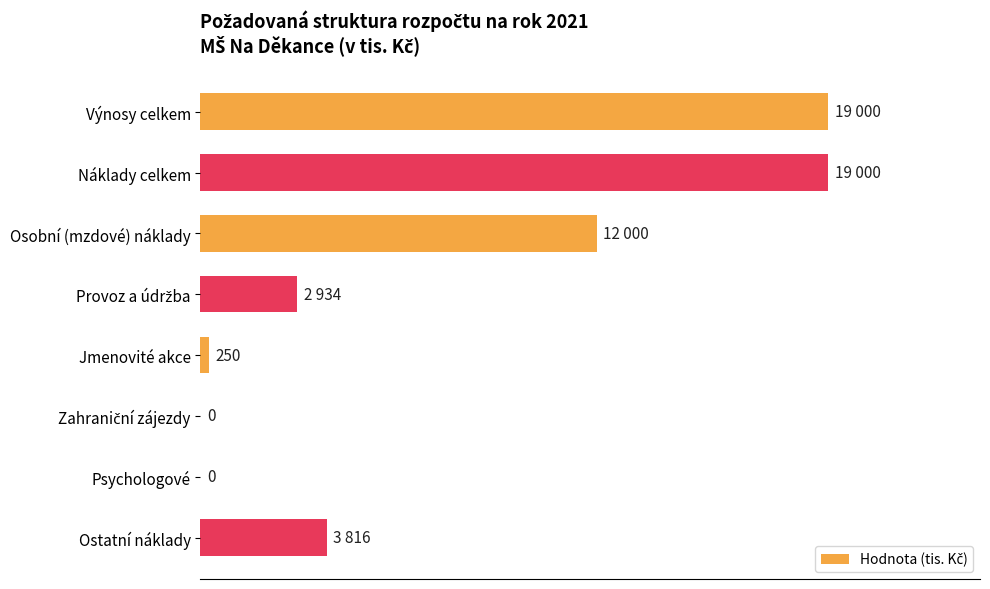

How many positive values are there?

6